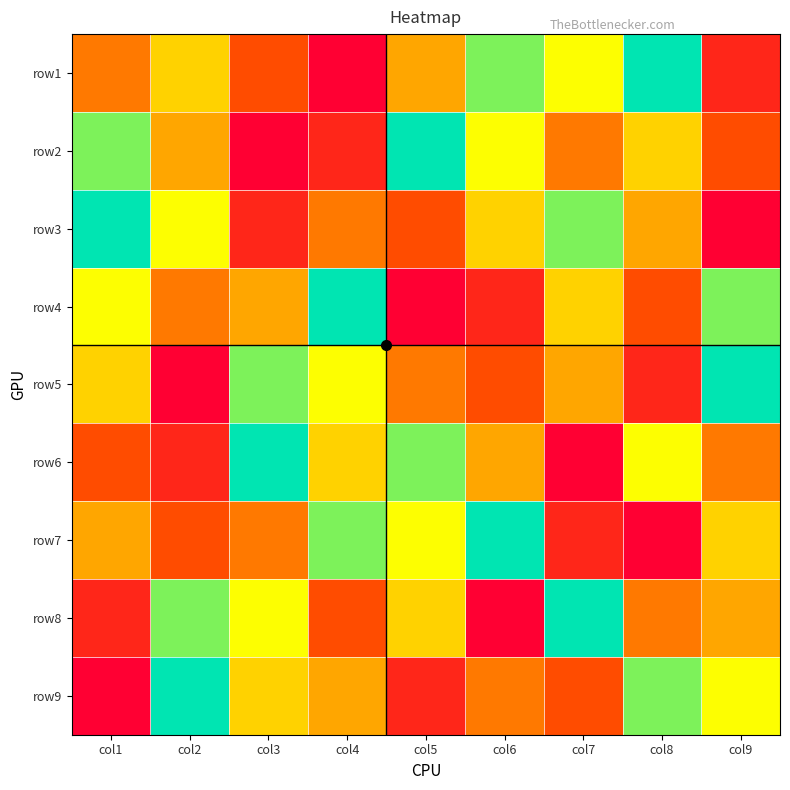

Reading right to left, what are all the values shown in this chart?

row1: col9=2	col8=9	col7=7	col6=8	col5=5	col4=1	col3=3	col2=6	col1=4
row2: col9=3	col8=6	col7=4	col6=7	col5=9	col4=2	col3=1	col2=5	col1=8
row3: col9=1	col8=5	col7=8	col6=6	col5=3	col4=4	col3=2	col2=7	col1=9
row4: col9=8	col8=3	col7=6	col6=2	col5=1	col4=9	col3=5	col2=4	col1=7
row5: col9=9	col8=2	col7=5	col6=3	col5=4	col4=7	col3=8	col2=1	col1=6
row6: col9=4	col8=7	col7=1	col6=5	col5=8	col4=6	col3=9	col2=2	col1=3
row7: col9=6	col8=1	col7=2	col6=9	col5=7	col4=8	col3=4	col2=3	col1=5
row8: col9=5	col8=4	col7=9	col6=1	col5=6	col4=3	col3=7	col2=8	col1=2
row9: col9=7	col8=8	col7=3	col6=4	col5=2	col4=5	col3=6	col2=9	col1=1